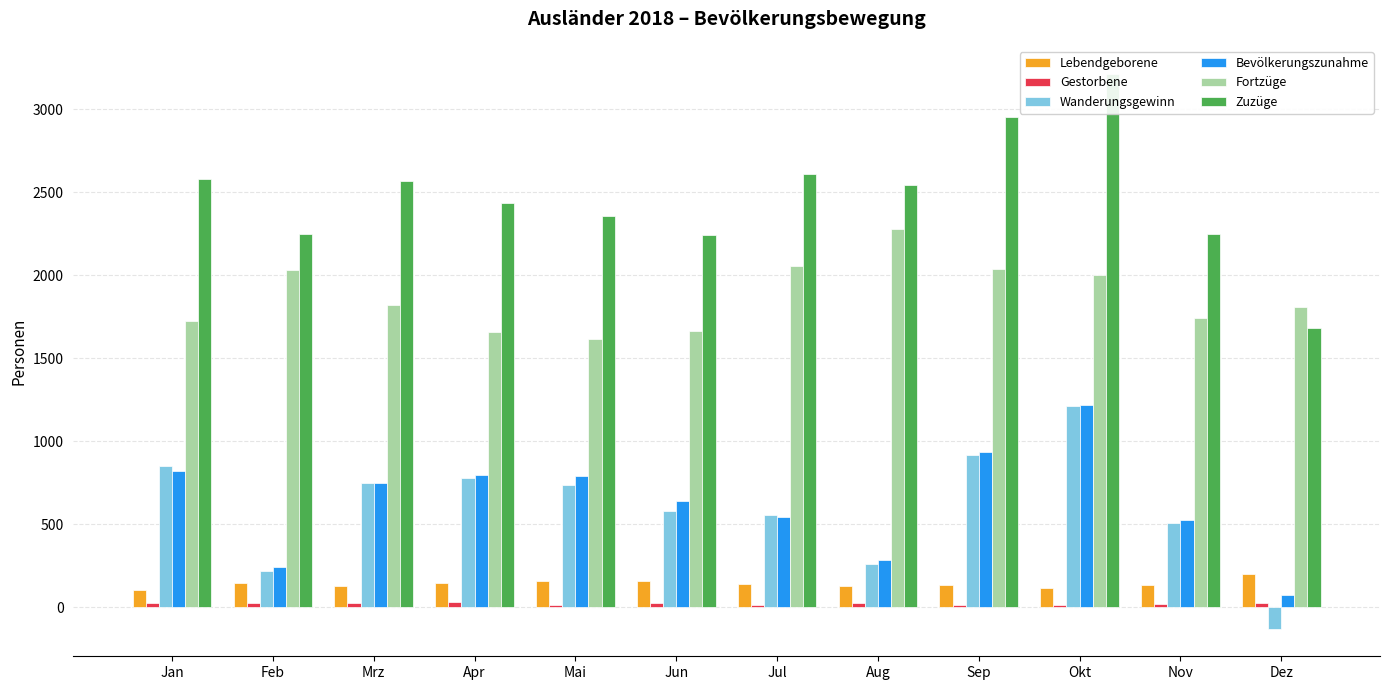

What is the label of the 11th bar from the left?

Nov